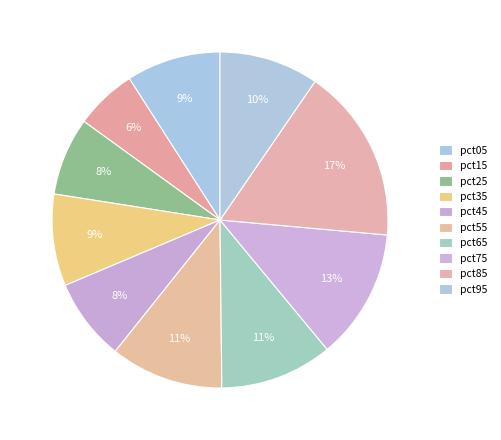

Is it true that pct35 is 9% of the pie?

True